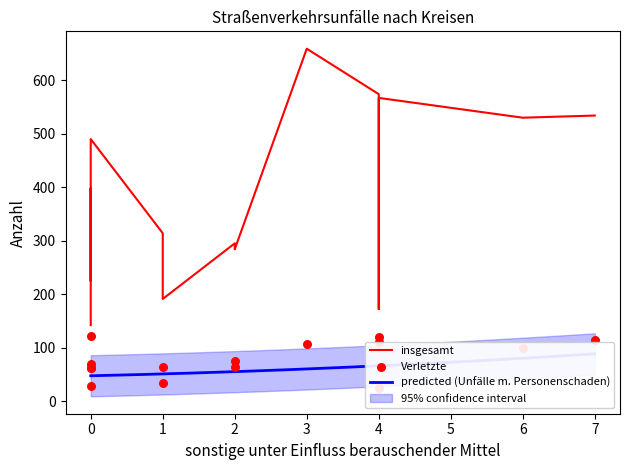

Which series contains the highest Y value?

insgesamt